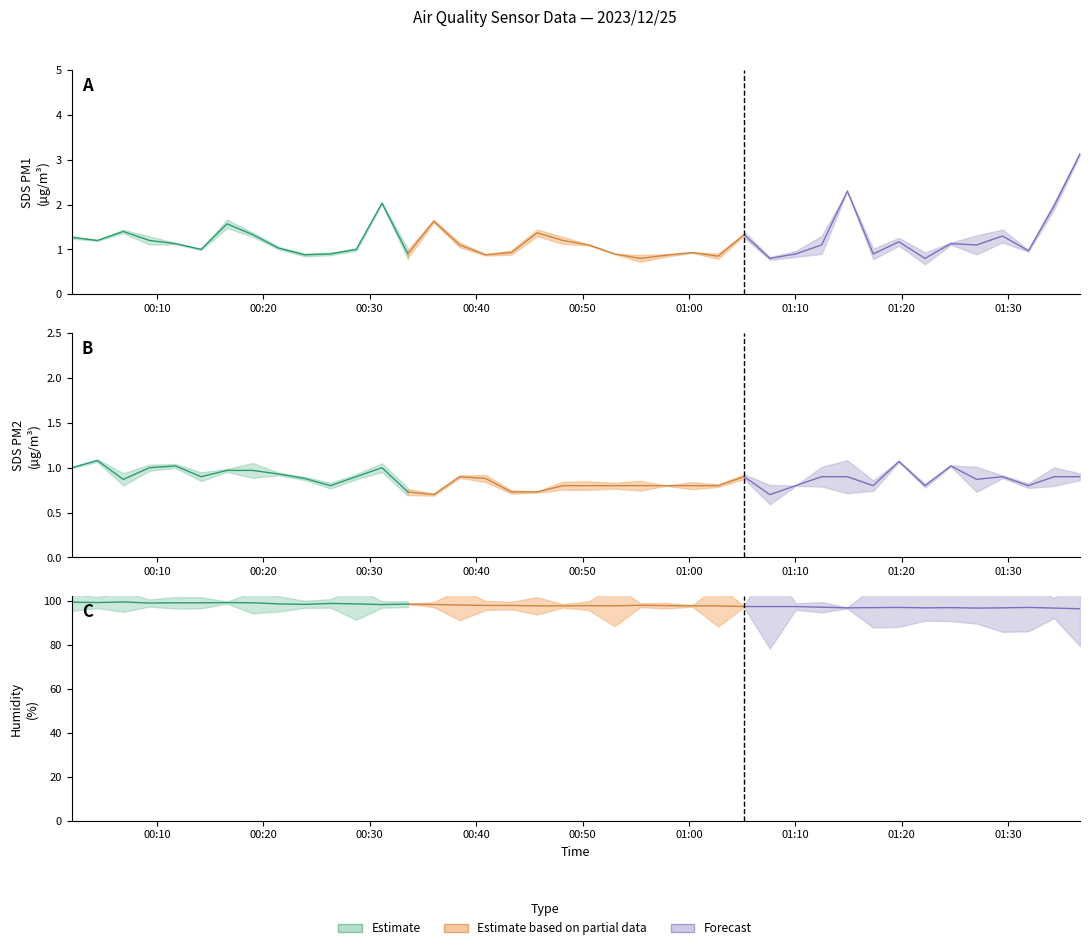

True or false: SDS_P1 and SDS_P2 intersect in this chart.

False